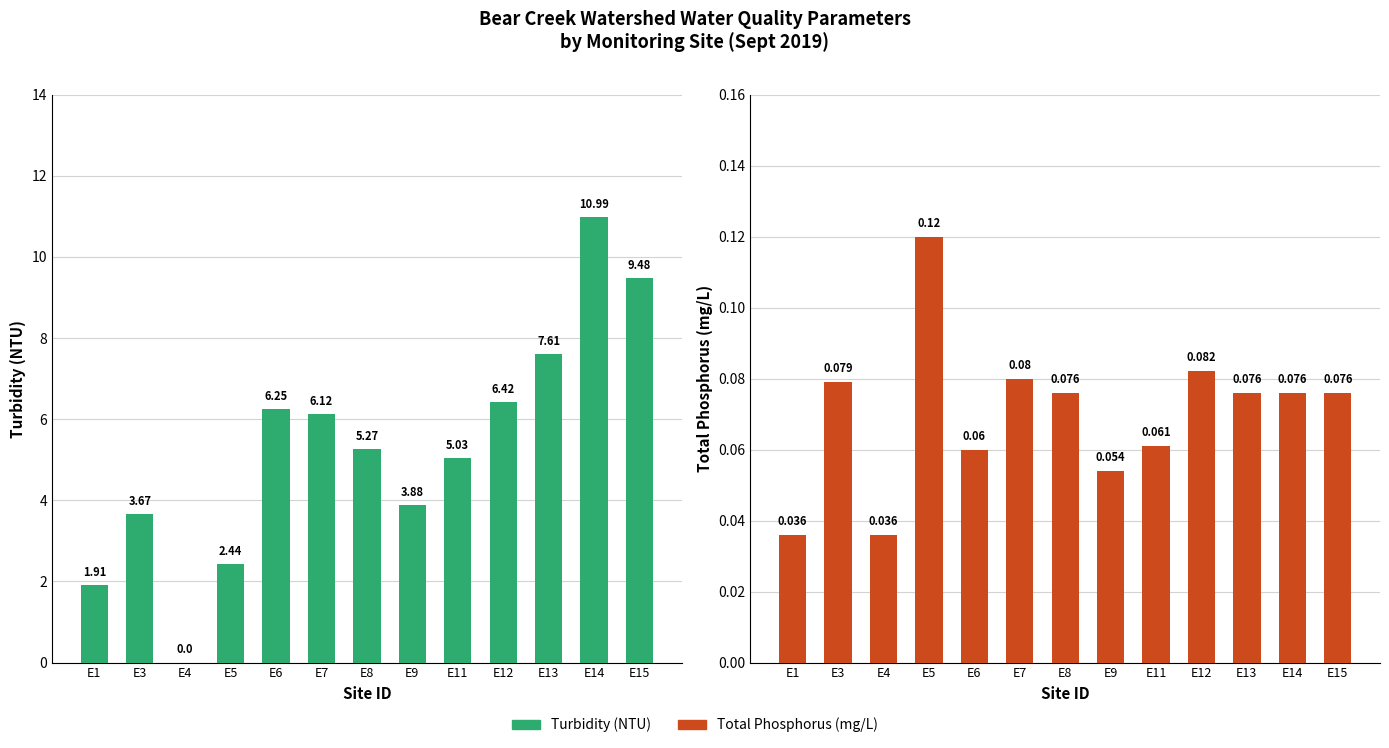

The value of Total Phosphorus (mg/L) at E5 is 0.2. True or false?

False